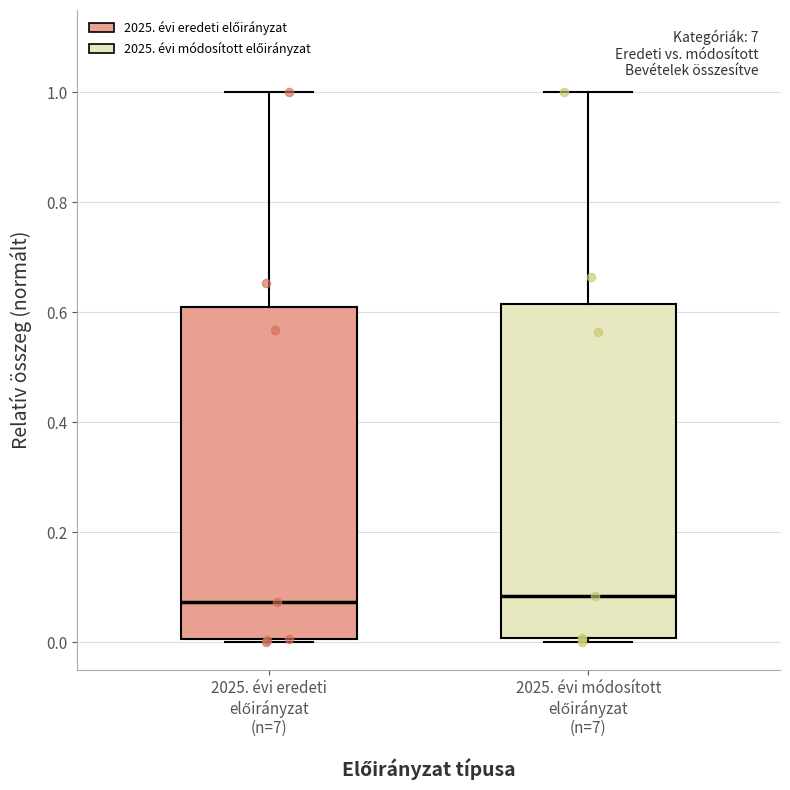

Reading left to right, transcribe this box plot: for each box, give where its median line is, the range the box spans, and where its two whiskers end, as read against the y-axis. The values are not printed on the chart, so give them approximately, as read against the axis.

2025. évi eredeti előirányzat (n=7): median 0.08, box 0.00 to 0.62, whiskers 0.00 (just below the box's lower edge) to 1.00
2025. évi módosított előirányzat (n=7): median 0.08, box 0.00 to 0.62, whiskers 0.00 (just below the box's lower edge) to 1.00